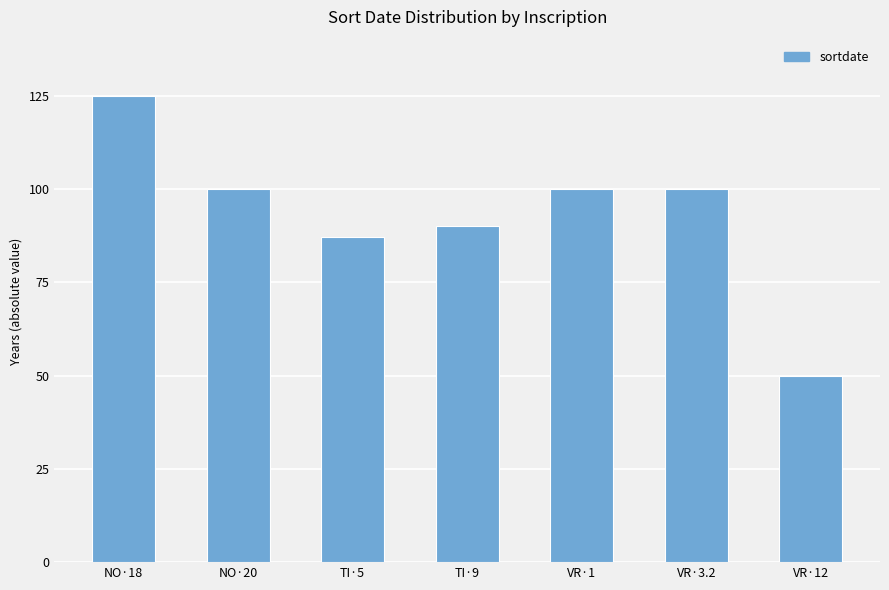

What is the label of the 6th bar from the right?

NO·20